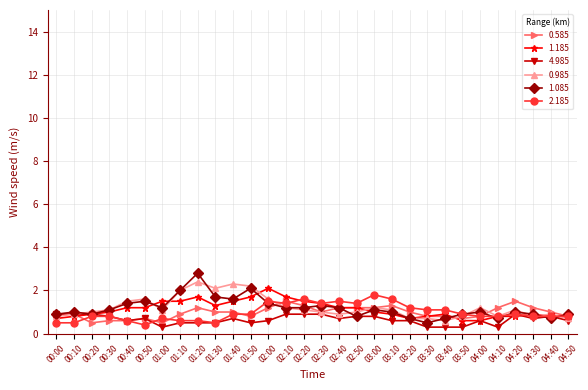

Reading left to right, what are all the values shown in this chart?

0.585: 00:00=0.9	00:10=0.9	00:20=0.5	00:30=0.6	00:40=0.6	00:50=0.7	01:00=0.5	01:10=0.9	01:20=1.2	01:30=1.0	01:40=1.0	01:50=0.8	02:00=1.2	02:10=1.5	02:20=1.3	02:30=1.0	02:40=1.2	02:50=1.2	03:00=1.2	03:10=1.3	03:20=1.0	03:30=0.8	03:40=0.8	03:50=0.7	04:00=0.8	04:10=1.2	04:20=1.5	04:30=1.2	04:40=1.0	04:50=0.8
1.185: 00:00=0.7	00:10=0.8	00:20=0.9	00:30=1.0	00:40=1.2	00:50=1.2	01:00=1.5	01:10=1.5	01:20=1.7	01:30=1.3	01:40=1.5	01:50=1.7	02:00=2.1	02:10=1.7	02:20=1.5	02:30=1.4	02:40=1.2	02:50=1.2	03:00=1.0	03:10=0.9	03:20=0.7	03:30=0.8	03:40=0.9	03:50=0.6	04:00=0.6	04:10=0.8	04:20=0.8	04:30=0.9	04:40=0.8	04:50=0.8
4.985: 00:00=0.9	00:10=0.9	00:20=0.9	00:30=0.8	00:40=0.6	00:50=0.7	01:00=0.3	01:10=0.5	01:20=0.5	01:30=0.5	01:40=0.7	01:50=0.5	02:00=0.6	02:10=0.9	02:20=0.9	02:30=0.9	02:40=0.7	02:50=0.8	03:00=0.8	03:10=0.6	03:20=0.6	03:30=0.3	03:40=0.3	03:50=0.3	04:00=0.6	04:10=0.3	04:20=0.9	04:30=0.7	04:40=0.8	04:50=0.6
0.985: 00:00=0.8	00:10=0.9	00:20=1.0	00:30=1.1	00:40=1.5	00:50=1.6	01:00=1.1	01:10=2.0	01:20=2.4	01:30=2.1	01:40=2.3	01:50=2.2	02:00=1.6	02:10=1.2	02:20=1.1	02:30=1.0	02:40=0.9	02:50=1.0	03:00=1.2	03:10=1.1	03:20=0.7	03:30=0.7	03:40=0.6	03:50=0.8	04:00=1.2	04:10=0.8	04:20=1.1	04:30=0.8	04:40=0.9	04:50=0.7
1.085: 00:00=0.9	00:10=1.0	00:20=0.9	00:30=1.1	00:40=1.4	00:50=1.5	01:00=1.2	01:10=2.0	01:20=2.8	01:30=1.7	01:40=1.6	01:50=2.1	02:00=1.4	02:10=1.2	02:20=1.2	02:30=1.3	02:40=1.2	02:50=0.8	03:00=1.1	03:10=1.0	03:20=0.7	03:30=0.5	03:40=0.7	03:50=0.9	04:00=1.0	04:10=0.7	04:20=1.0	04:30=0.9	04:40=0.7	04:50=0.9
2.185: 00:00=0.5	00:10=0.5	00:20=0.8	00:30=0.8	00:40=0.6	00:50=0.4	01:00=0.7	01:10=0.6	01:20=0.6	01:30=0.5	01:40=0.9	01:50=0.9	02:00=1.5	02:10=1.4	02:20=1.6	02:30=1.4	02:40=1.5	02:50=1.4	03:00=1.8	03:10=1.6	03:20=1.2	03:30=1.1	03:40=1.1	03:50=0.9	04:00=0.8	04:10=0.8	04:20=0.9	04:30=0.8	04:40=0.8	04:50=0.8